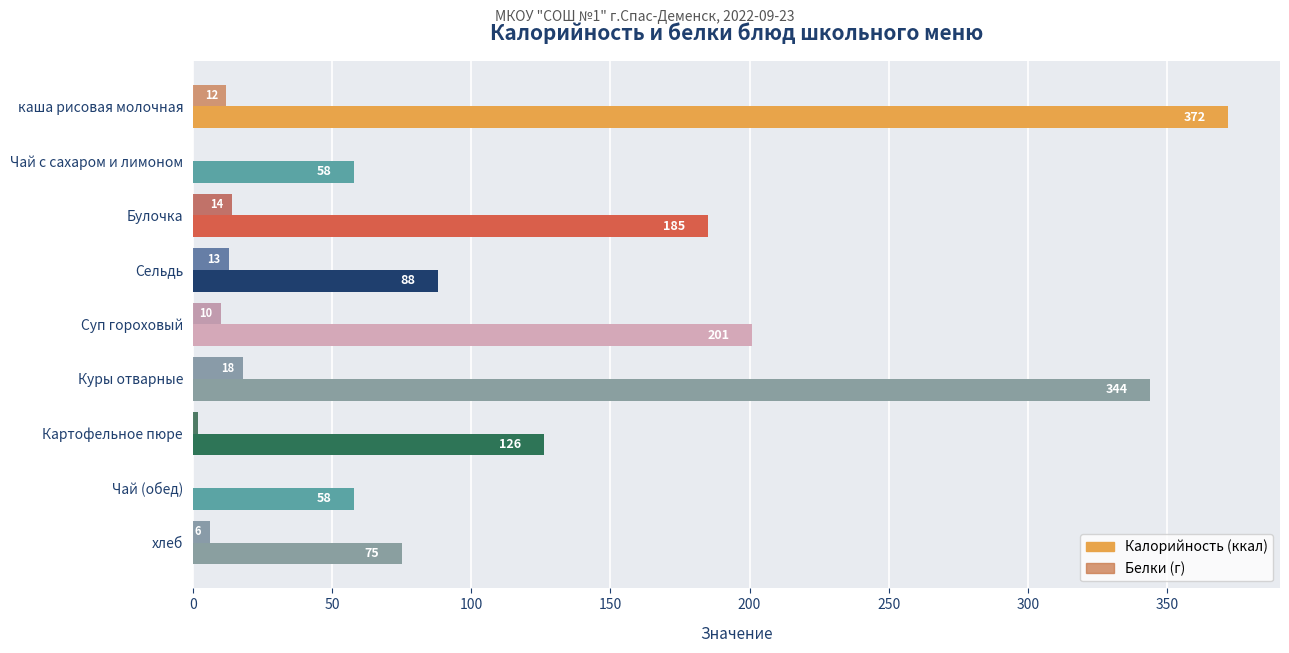

What is the total value across all series at каша рисовая молочная?

384